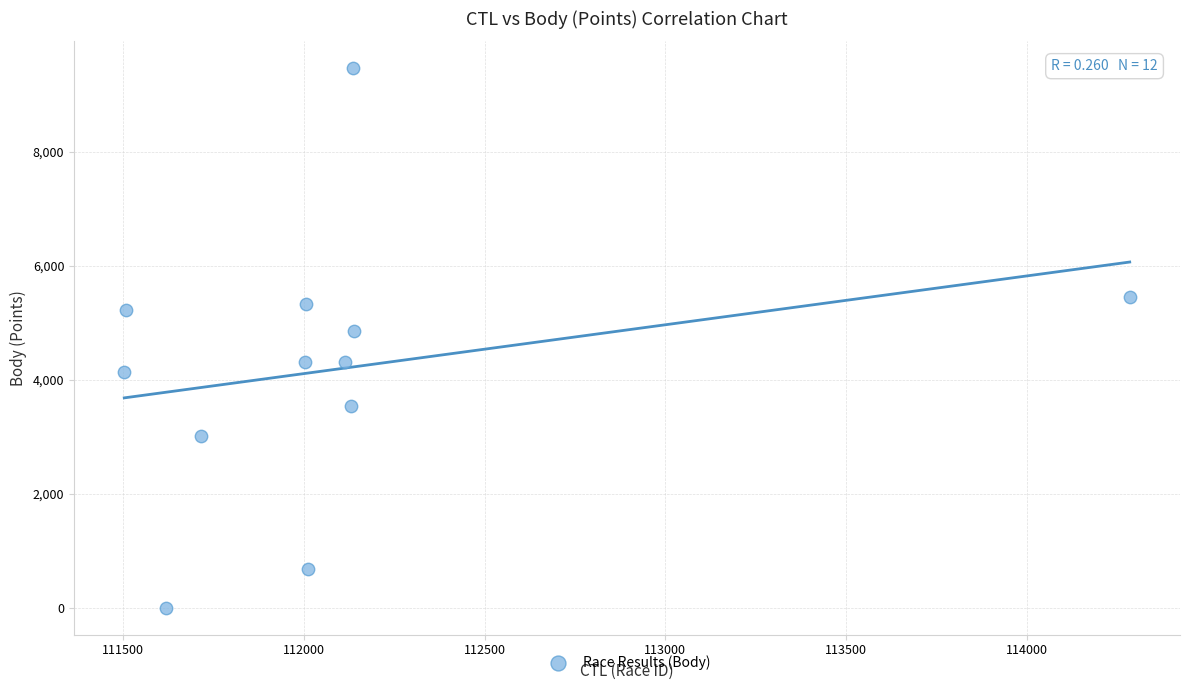

What is the range of X values (max minus min)?

2782